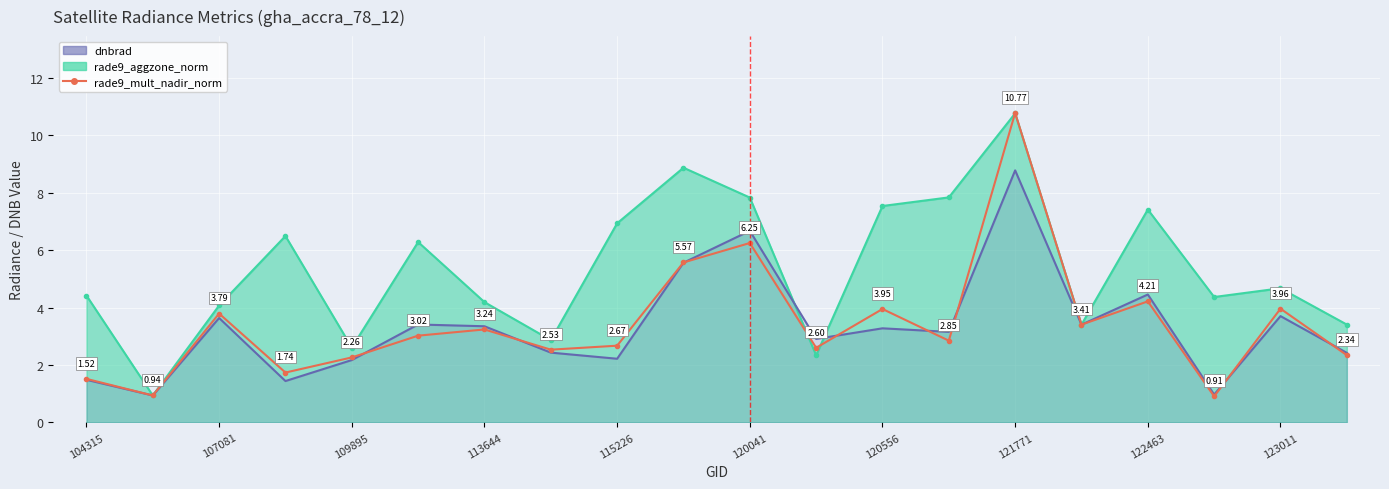

How many interior local valleys (lower than both neighbors) does the data have?

7